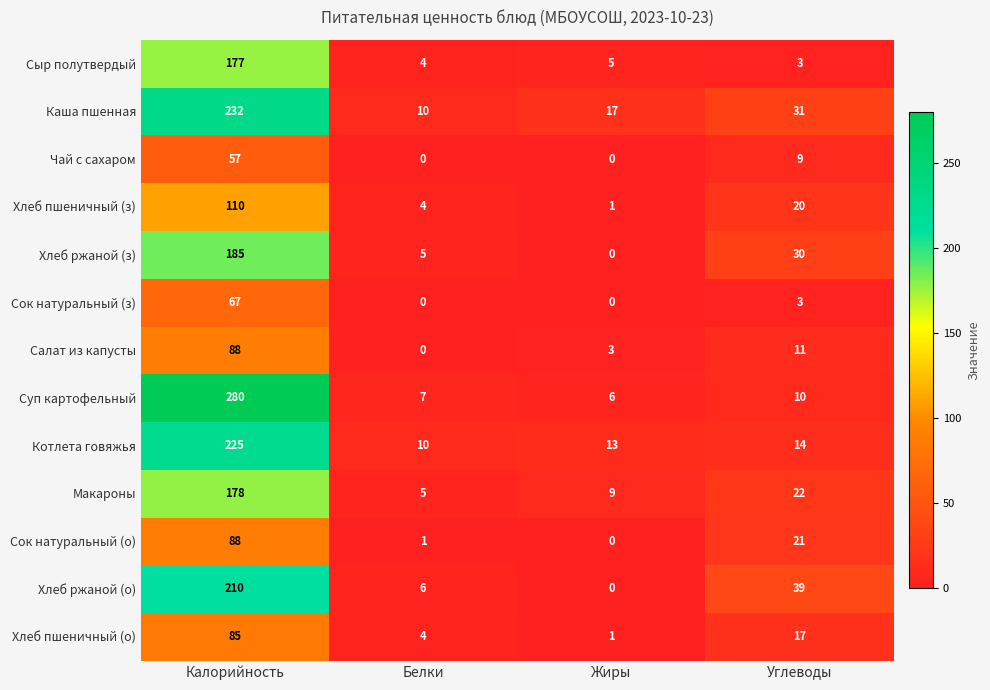

Count the number of data series in this chart.

13